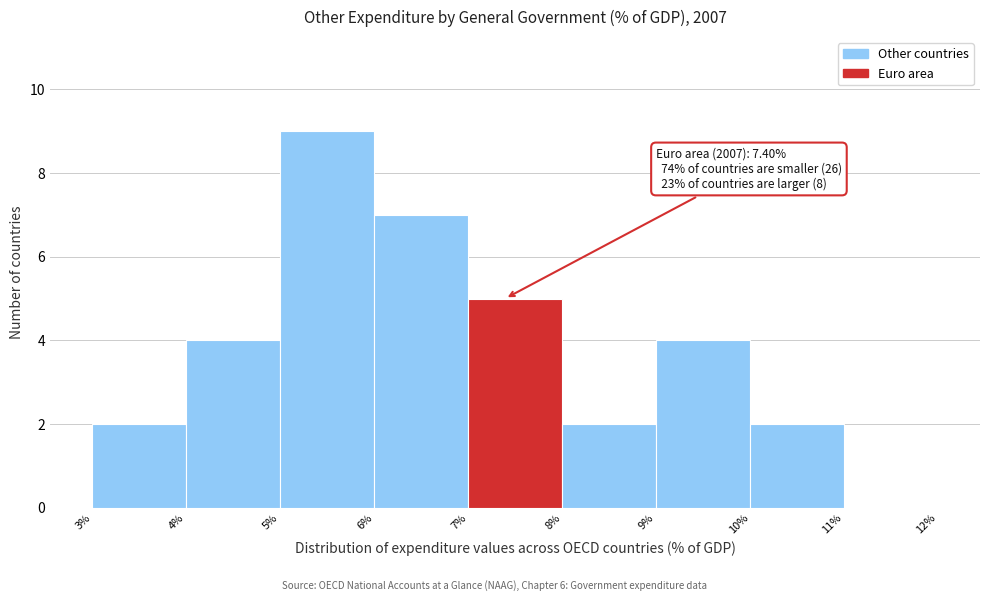

Which range on the x-axis has the tallest bar?

5% to 6%